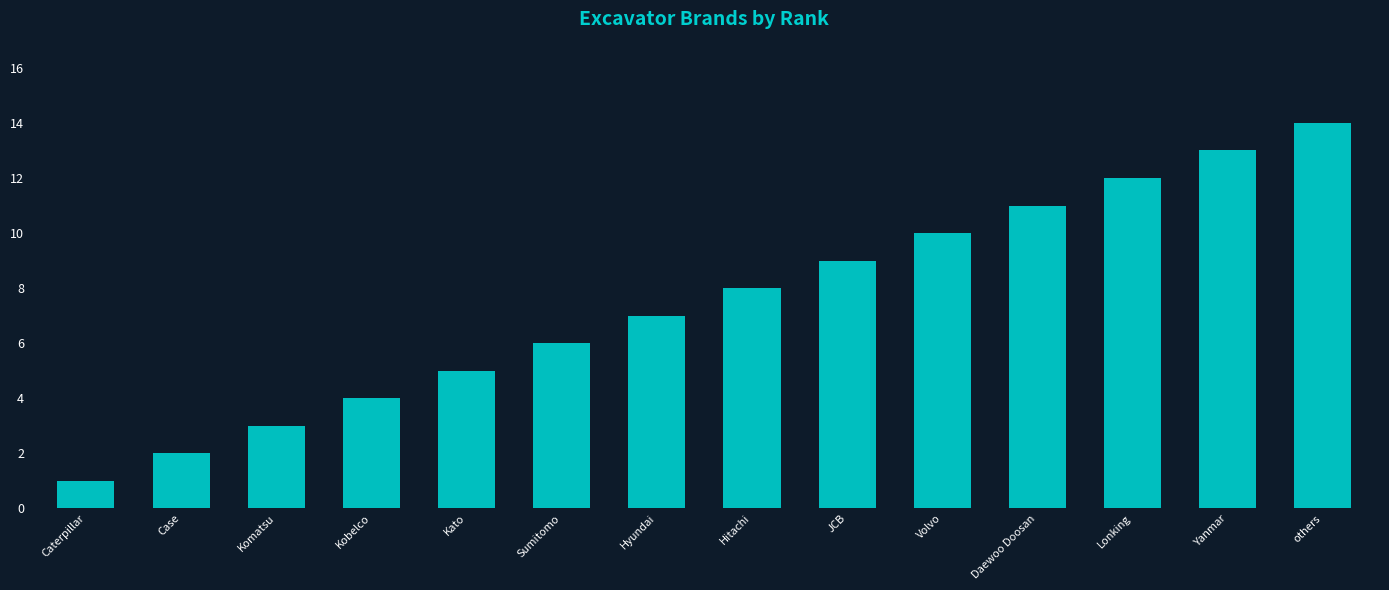

Is it true that the value at Lonking is 3?

False